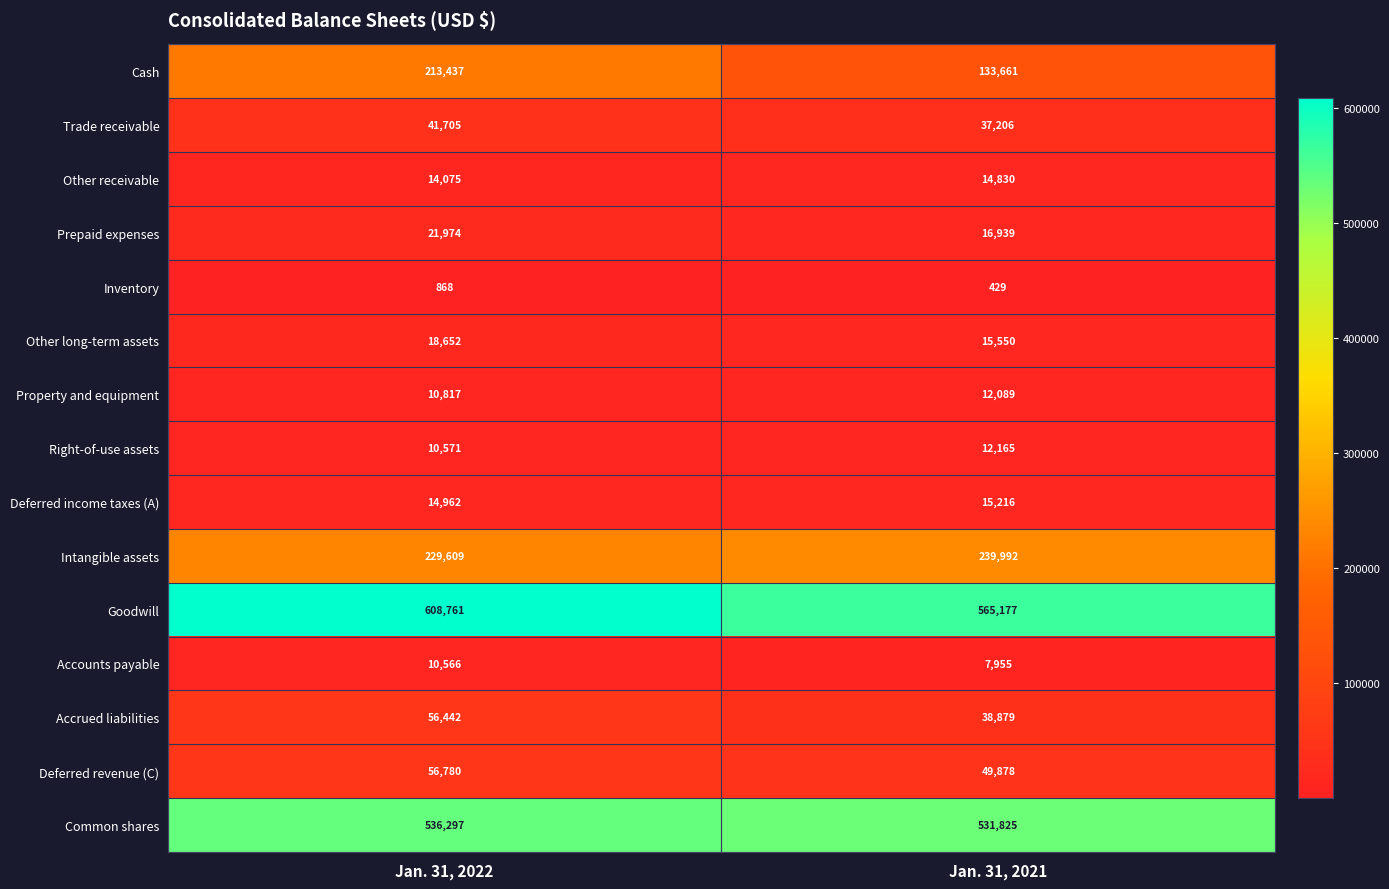

Reading left to right, extract all data points from this chart.

Cash: Jan. 31, 2022=213437	Jan. 31, 2021=133661
Trade receivable: Jan. 31, 2022=41705	Jan. 31, 2021=37206
Other receivable: Jan. 31, 2022=14075	Jan. 31, 2021=14830
Prepaid expenses: Jan. 31, 2022=21974	Jan. 31, 2021=16939
Inventory: Jan. 31, 2022=868	Jan. 31, 2021=429
Other long-term assets: Jan. 31, 2022=18652	Jan. 31, 2021=15550
Property and equipment: Jan. 31, 2022=10817	Jan. 31, 2021=12089
Right-of-use assets: Jan. 31, 2022=10571	Jan. 31, 2021=12165
Deferred income taxes (A): Jan. 31, 2022=14962	Jan. 31, 2021=15216
Intangible assets: Jan. 31, 2022=229609	Jan. 31, 2021=239992
Goodwill: Jan. 31, 2022=608761	Jan. 31, 2021=565177
Accounts payable: Jan. 31, 2022=10566	Jan. 31, 2021=7955
Accrued liabilities: Jan. 31, 2022=56442	Jan. 31, 2021=38879
Deferred revenue (C): Jan. 31, 2022=56780	Jan. 31, 2021=49878
Common shares: Jan. 31, 2022=536297	Jan. 31, 2021=531825